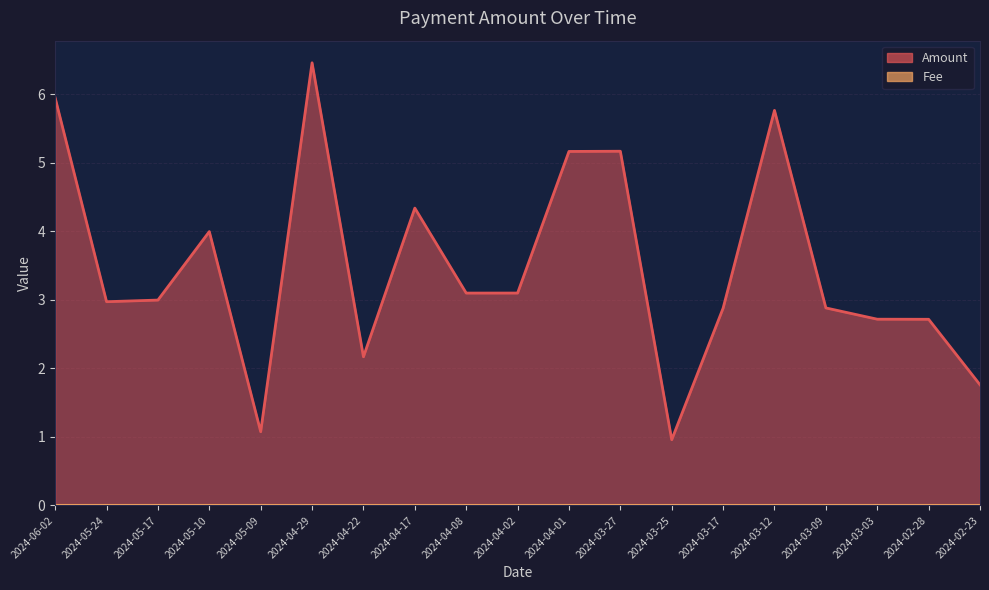

The chart shows a value of 0.9 at 2024-02-28. True or false?

False